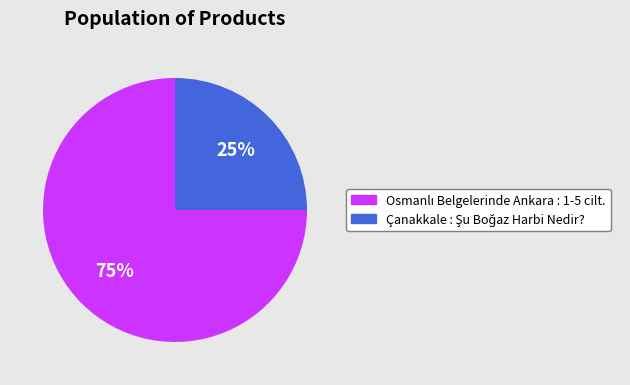

To the nearest percent, what is the average slice percentage?

50%